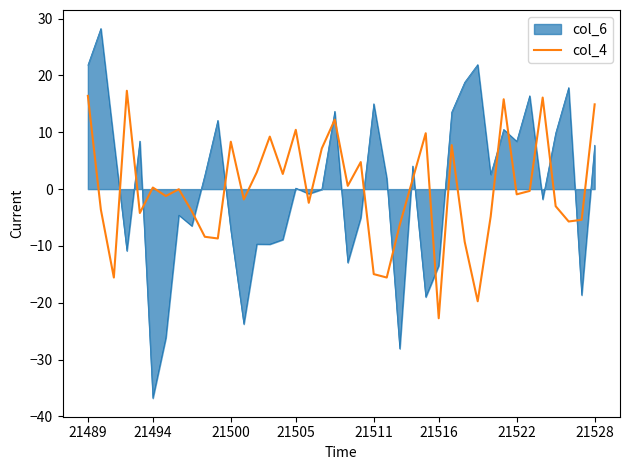

What is the difference between the maximum and minimum values in the col_6 series?

65.1